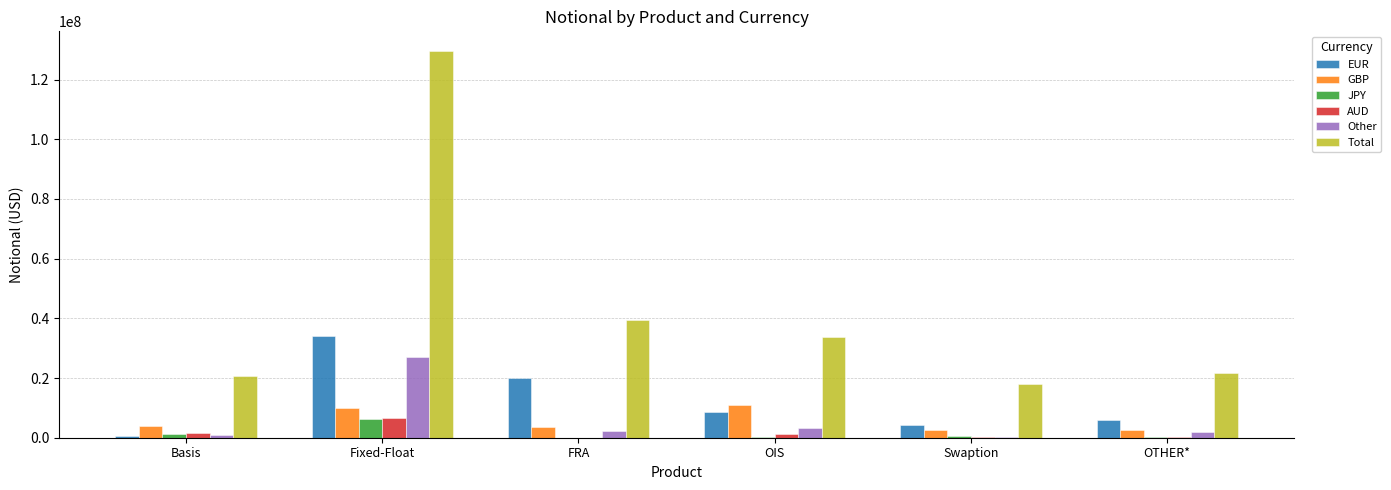

What is the sum of all Other values?

35834444